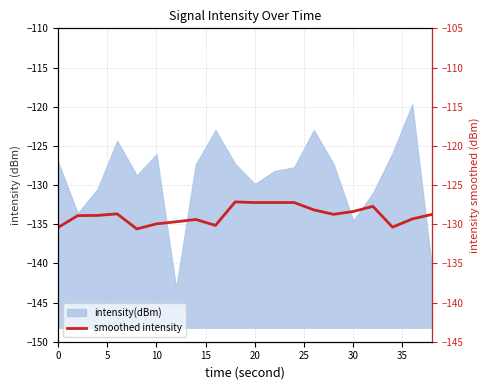

How many points are lower than both their immediate neighbors (excluding endpoints)?

5